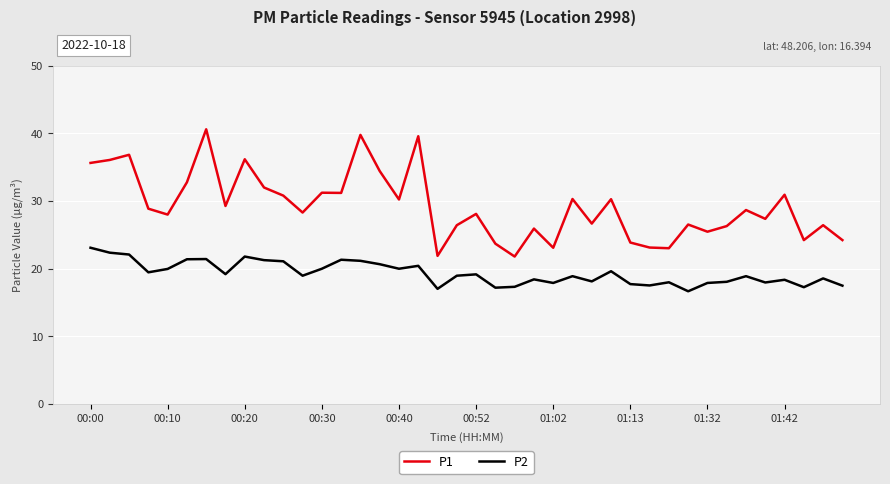

List the series in order of their overall mean, lowest first.

P2, P1